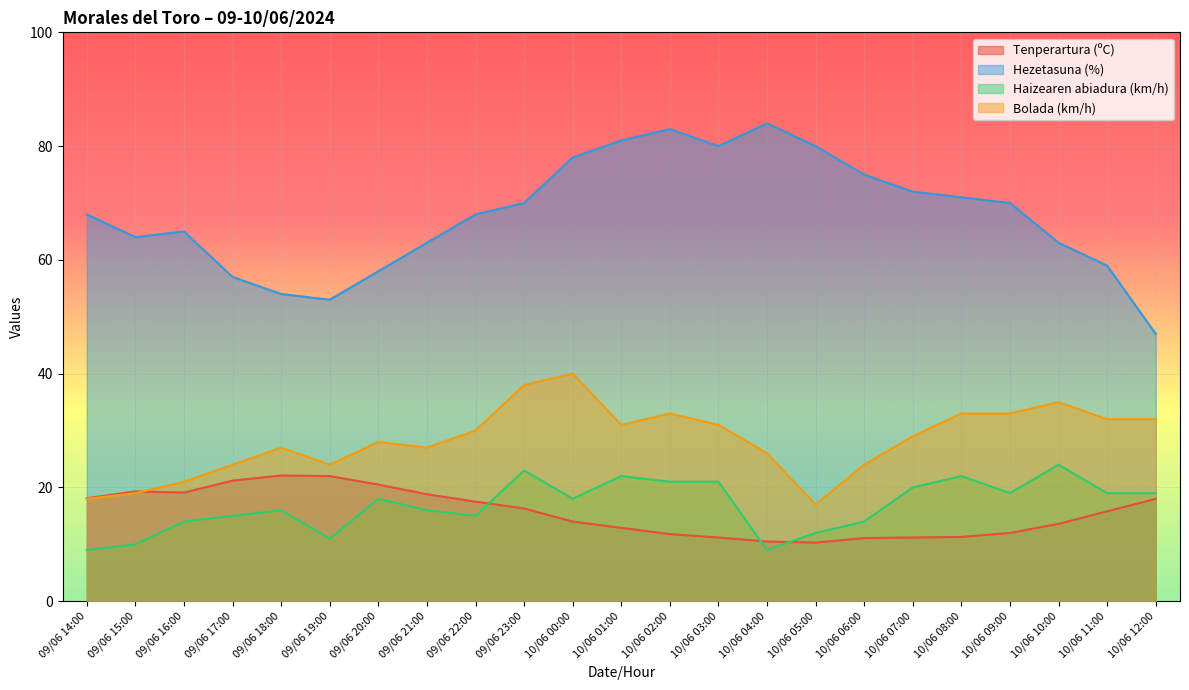

Is it true that Hezetasuna (%) equals 63.0 at 09/06 21:00?

True